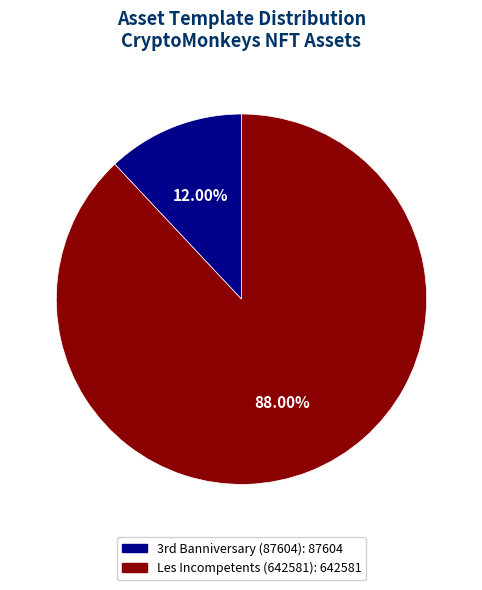

Does any single category account for the majority?

Yes